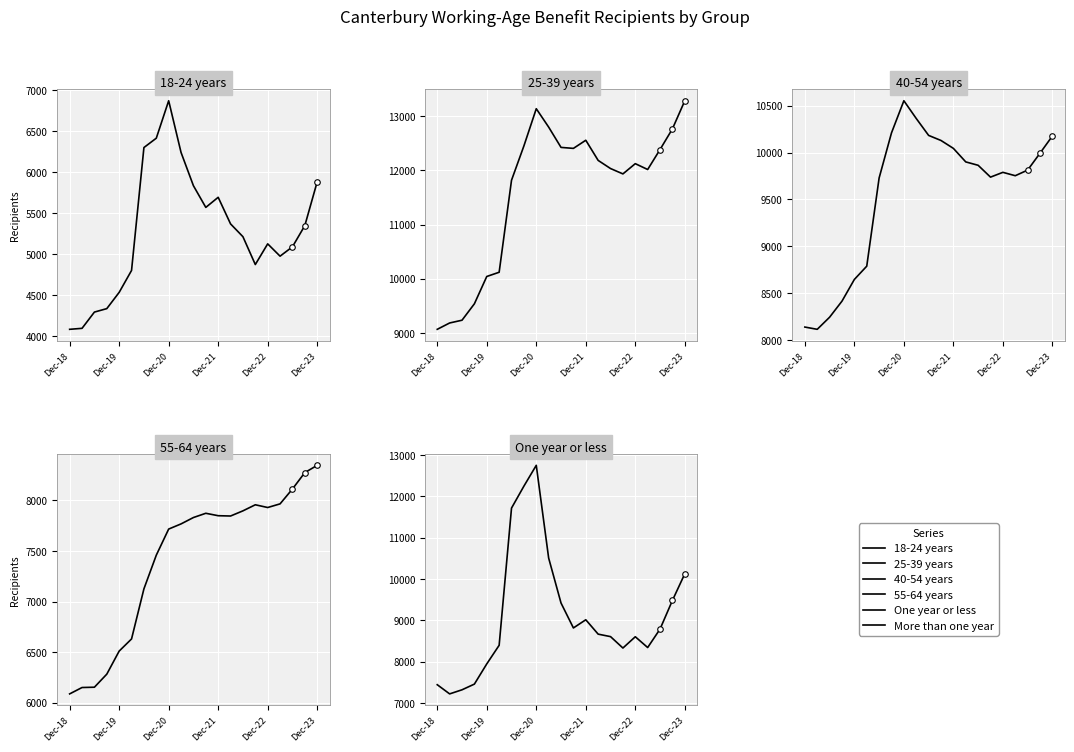

Which series has the largest range (max minus min)?

One year or less